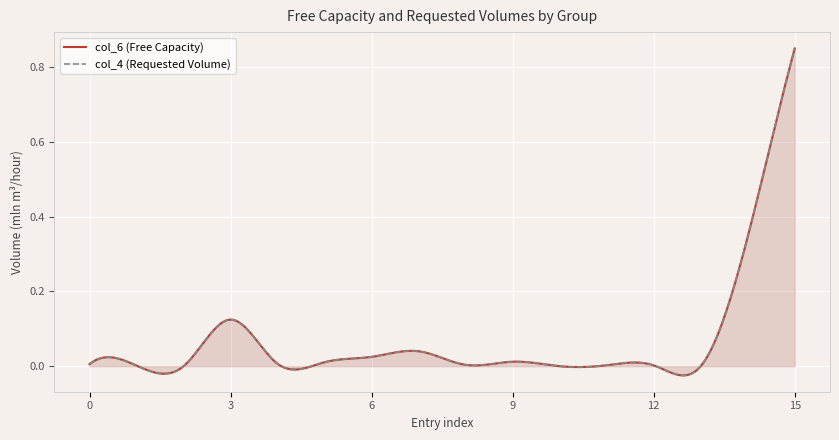

The value of col_4 (Requested Volume) at 5 is 0.0. True or false?

False